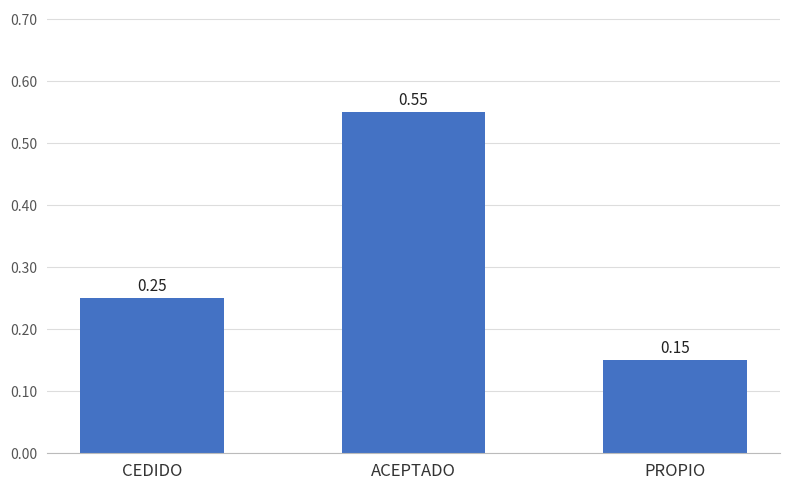

Where is the data nearest to the value 0?

PROPIO